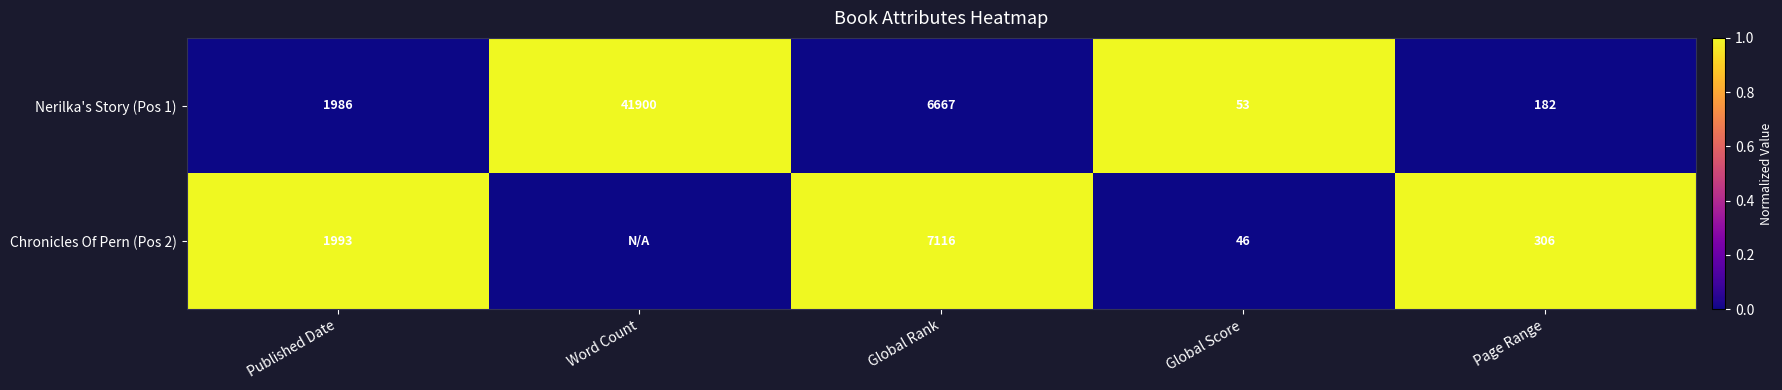

Is it true that Chronicles Of Pern (Pos 2) equals 11 at Global Score?

False